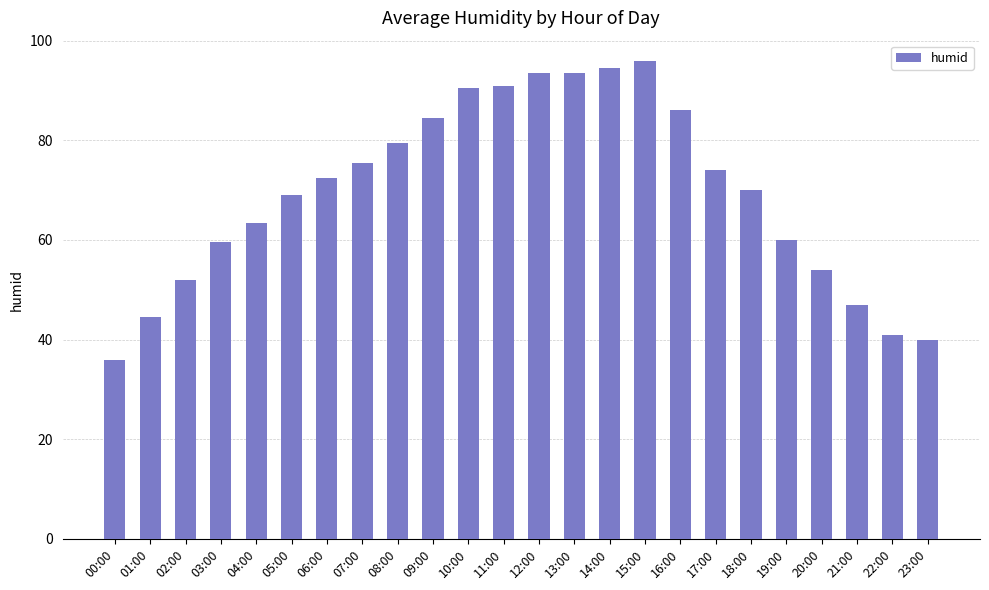

Are the bars grouped side by side (vs. stacked)?

No